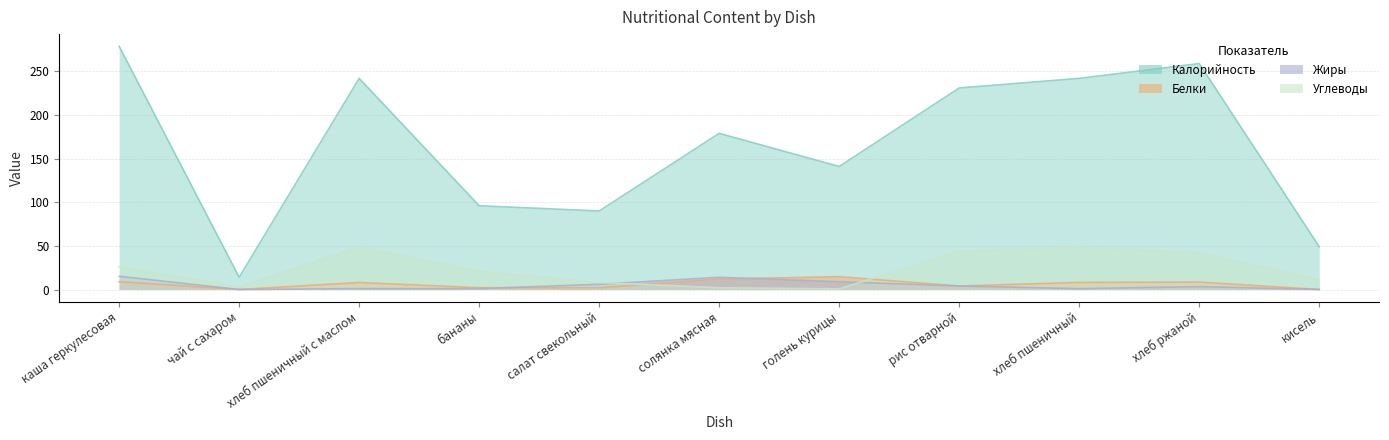

Between чай с сахаром and кисель, which series saw the biggest shift?

Калорийность